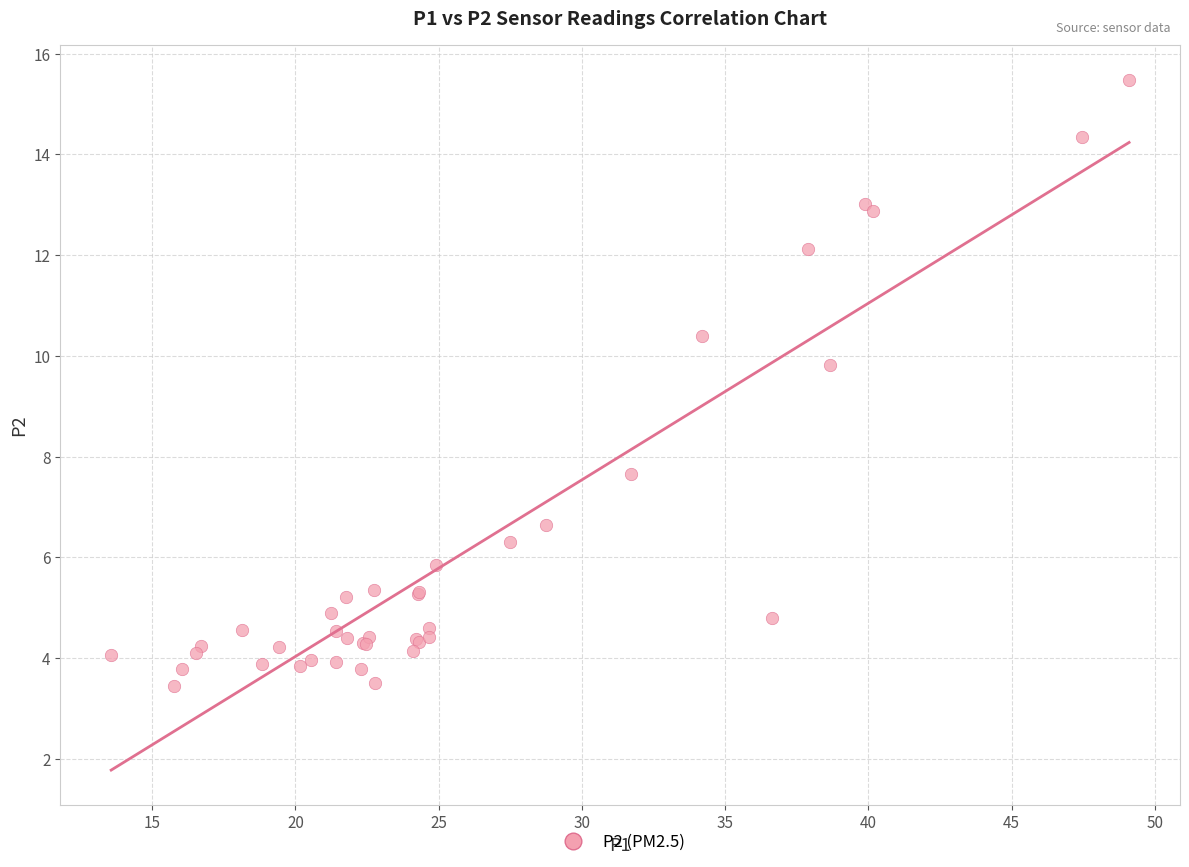

What Y value in the scatter plot is closest to 9?

9.8